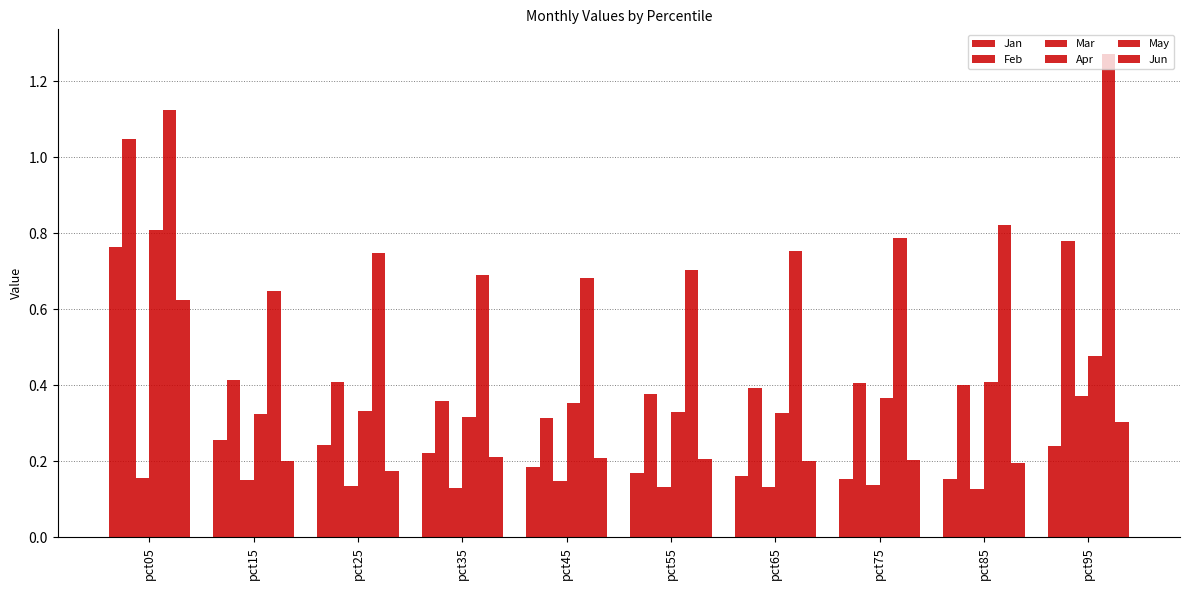

Reading left to right, what are all the values shown in this chart?

Jan: 0.8	0.3	0.2	0.2	0.2	0.2	0.2	0.2	0.2	0.2
Feb: 1.0	0.4	0.4	0.4	0.3	0.4	0.4	0.4	0.4	0.8
Mar: 0.2	0.2	0.1	0.1	0.1	0.1	0.1	0.1	0.1	0.4
Apr: 0.8	0.3	0.3	0.3	0.4	0.3	0.3	0.4	0.4	0.5
May: 1.1	0.6	0.7	0.7	0.7	0.7	0.8	0.8	0.8	1.3
Jun: 0.6	0.2	0.2	0.2	0.2	0.2	0.2	0.2	0.2	0.3